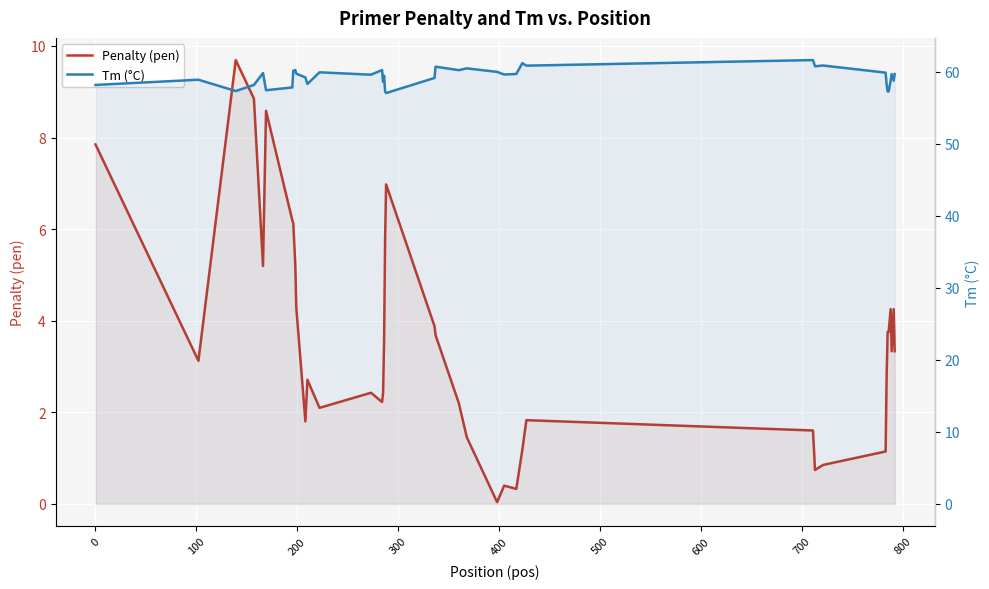

Rank the series at 0 from highest to lowest value.

Tm (°C), Penalty (pen)